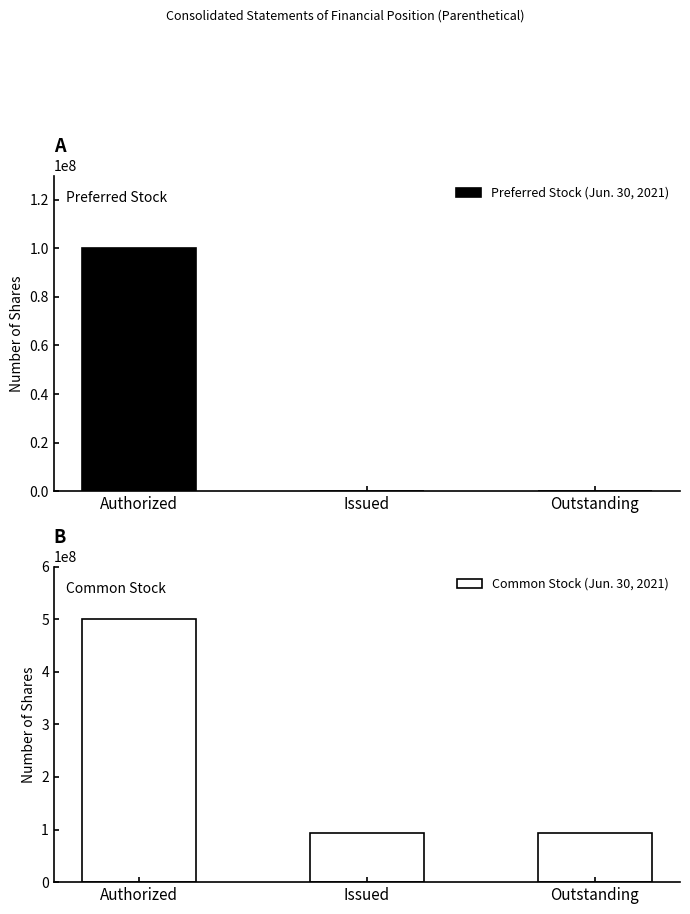

At which category does the chart reach its peak across all series?

Authorized